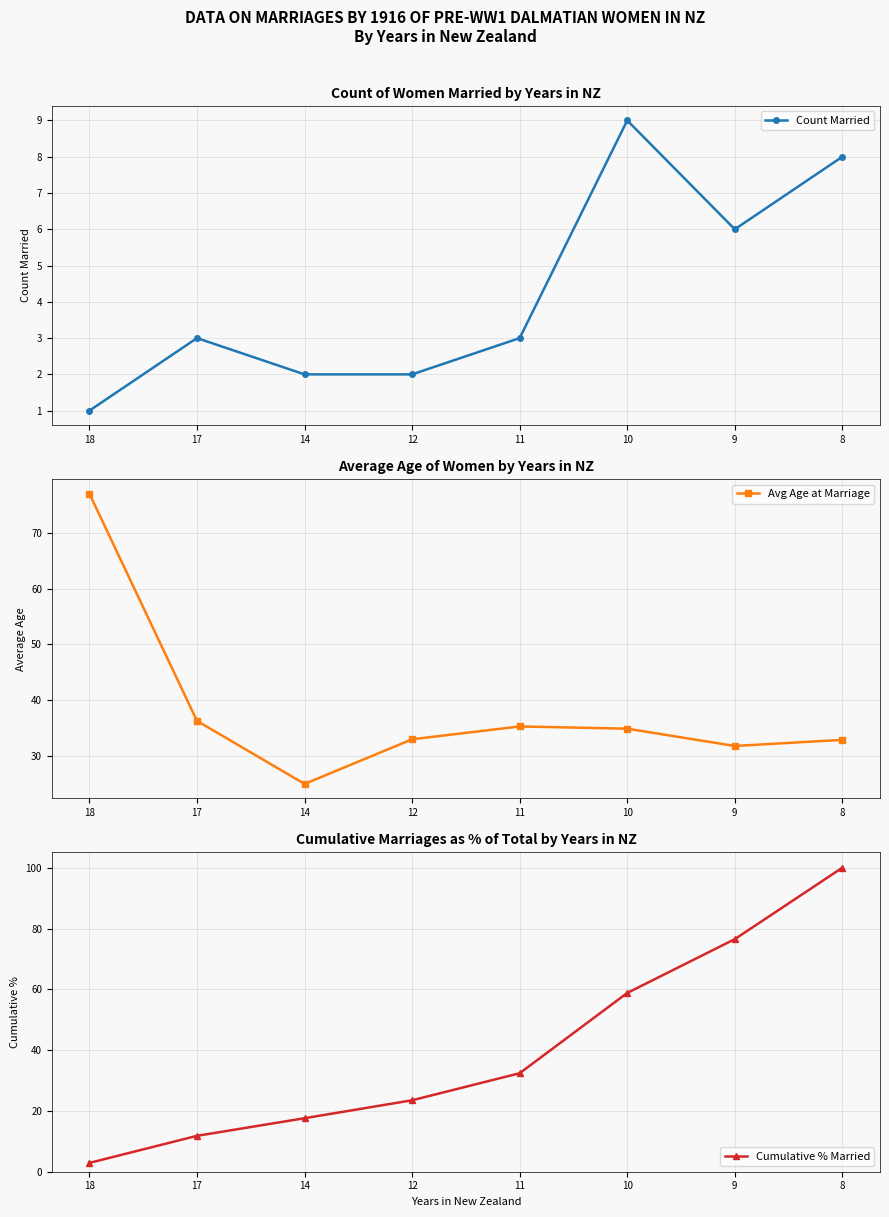

What is the highest value of the Count Married series?

9